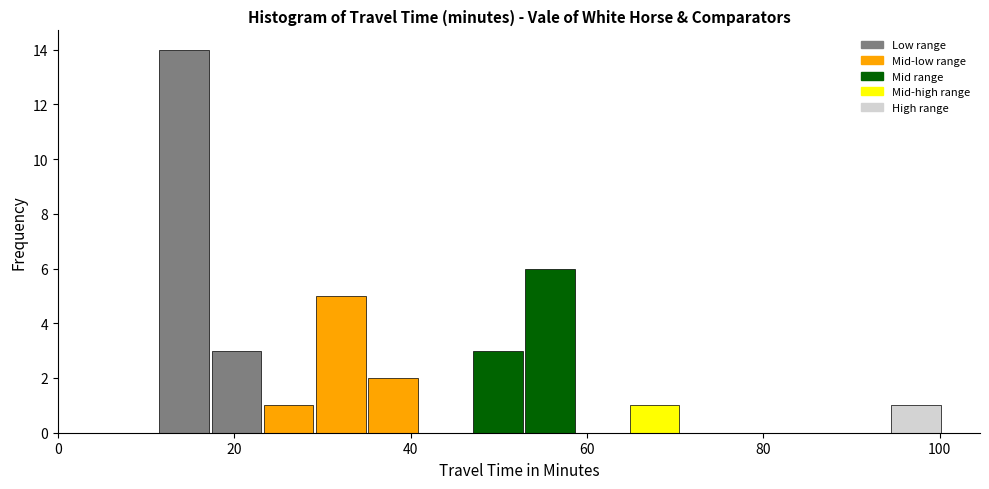

Read against the x-axis, roughly where is the centre of the tallest bar?

14